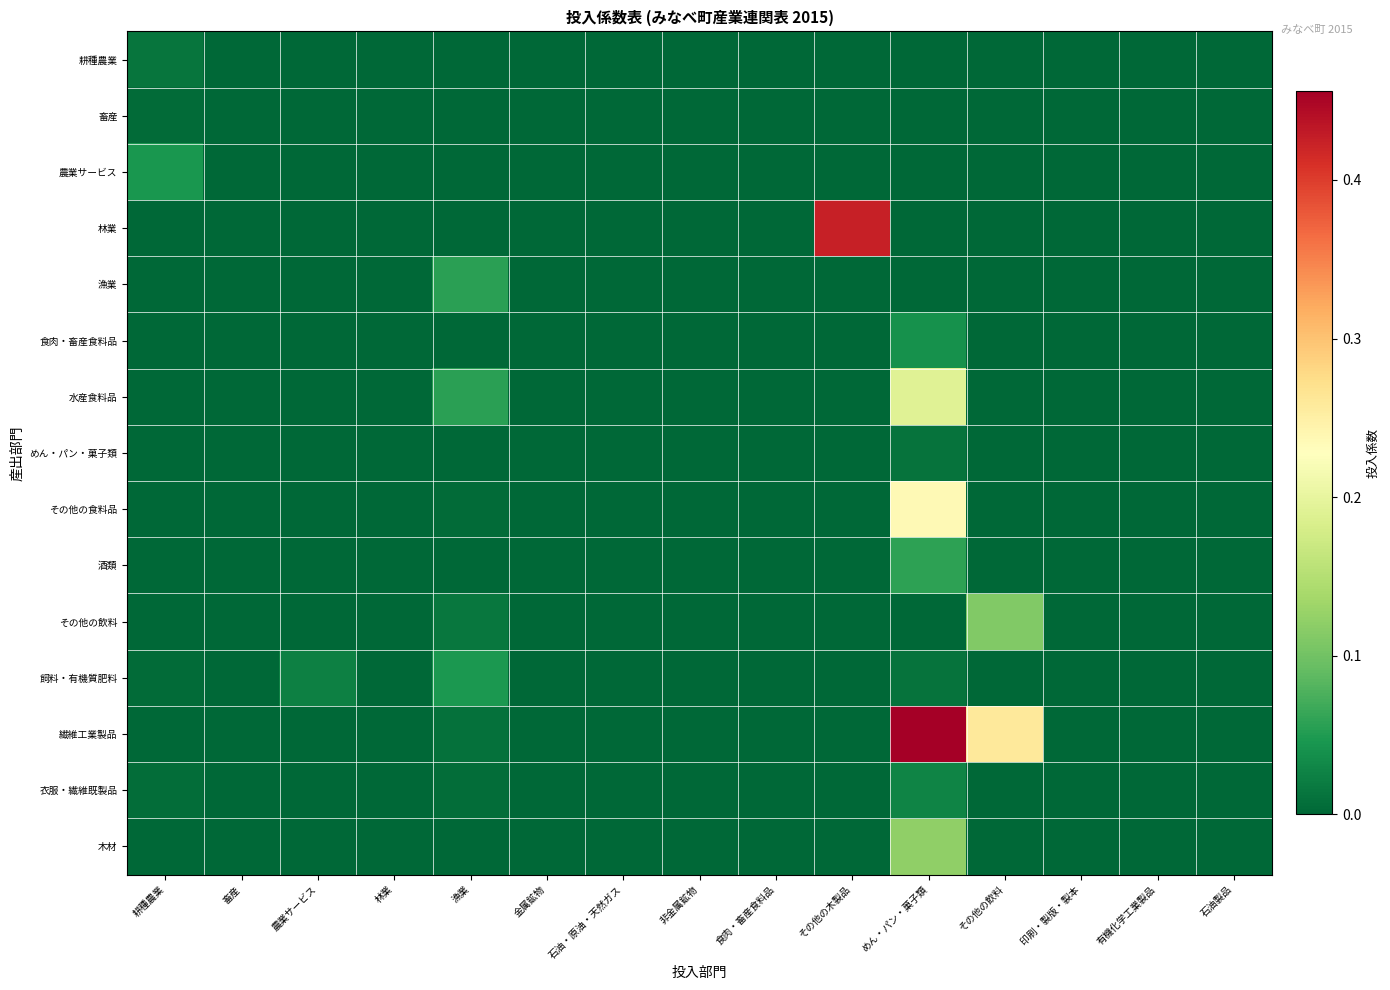

Reading left to right, what are all the values shown in this chart?

耕種農業: 耕種農業=0.0	畜産=0.0	農業サービス=0.0	林業=0.0	漁業=0.0	金属鉱物=0.0	石油・原油・天然ガス=0.0	非金属鉱物=0.0	食肉・畜産食料品=0.0	その他の木製品=0.0	めん・パン・菓子類=0.0	その他の飲料=0.0	印刷・製版・製本=0.0	有機化学工業製品=0.0	石油製品=0.0
畜産: 耕種農業=0.0	畜産=0.0	農業サービス=0.0	林業=0.0	漁業=0.0	金属鉱物=0.0	石油・原油・天然ガス=0.0	非金属鉱物=0.0	食肉・畜産食料品=0.0	その他の木製品=0.0	めん・パン・菓子類=0.0	その他の飲料=0.0	印刷・製版・製本=0.0	有機化学工業製品=0.0	石油製品=0.0
農業サービス: 耕種農業=0.0	畜産=0.0	農業サービス=0.0	林業=0.0	漁業=0.0	金属鉱物=0.0	石油・原油・天然ガス=0.0	非金属鉱物=0.0	食肉・畜産食料品=0.0	その他の木製品=0.0	めん・パン・菓子類=0.0	その他の飲料=0.0	印刷・製版・製本=0.0	有機化学工業製品=0.0	石油製品=0.0
林業: 耕種農業=0.0	畜産=0.0	農業サービス=0.0	林業=0.0	漁業=0.0	金属鉱物=0.0	石油・原油・天然ガス=0.0	非金属鉱物=0.0	食肉・畜産食料品=0.0	その他の木製品=0.4	めん・パン・菓子類=0.0	その他の飲料=0.0	印刷・製版・製本=0.0	有機化学工業製品=0.0	石油製品=0.0
漁業: 耕種農業=0.0	畜産=0.0	農業サービス=0.0	林業=0.0	漁業=0.1	金属鉱物=0.0	石油・原油・天然ガス=0.0	非金属鉱物=0.0	食肉・畜産食料品=0.0	その他の木製品=0.0	めん・パン・菓子類=0.0	その他の飲料=0.0	印刷・製版・製本=0.0	有機化学工業製品=0.0	石油製品=0.0
食肉・畜産食料品: 耕種農業=0.0	畜産=0.0	農業サービス=0.0	林業=0.0	漁業=0.0	金属鉱物=0.0	石油・原油・天然ガス=0.0	非金属鉱物=0.0	食肉・畜産食料品=0.0	その他の木製品=0.0	めん・パン・菓子類=0.0	その他の飲料=0.0	印刷・製版・製本=0.0	有機化学工業製品=0.0	石油製品=0.0
水産食料品: 耕種農業=0.0	畜産=0.0	農業サービス=0.0	林業=0.0	漁業=0.1	金属鉱物=0.0	石油・原油・天然ガス=0.0	非金属鉱物=0.0	食肉・畜産食料品=0.0	その他の木製品=0.0	めん・パン・菓子類=0.2	その他の飲料=0.0	印刷・製版・製本=0.0	有機化学工業製品=0.0	石油製品=0.0
めん・パン・菓子類: 耕種農業=0.0	畜産=0.0	農業サービス=0.0	林業=0.0	漁業=0.0	金属鉱物=0.0	石油・原油・天然ガス=0.0	非金属鉱物=0.0	食肉・畜産食料品=0.0	その他の木製品=0.0	めん・パン・菓子類=0.0	その他の飲料=0.0	印刷・製版・製本=0.0	有機化学工業製品=0.0	石油製品=0.0
その他の食料品: 耕種農業=0.0	畜産=0.0	農業サービス=0.0	林業=0.0	漁業=0.0	金属鉱物=0.0	石油・原油・天然ガス=0.0	非金属鉱物=0.0	食肉・畜産食料品=0.0	その他の木製品=0.0	めん・パン・菓子類=0.2	その他の飲料=0.0	印刷・製版・製本=0.0	有機化学工業製品=0.0	石油製品=0.0
酒類: 耕種農業=0.0	畜産=0.0	農業サービス=0.0	林業=0.0	漁業=0.0	金属鉱物=0.0	石油・原油・天然ガス=0.0	非金属鉱物=0.0	食肉・畜産食料品=0.0	その他の木製品=0.0	めん・パン・菓子類=0.1	その他の飲料=0.0	印刷・製版・製本=0.0	有機化学工業製品=0.0	石油製品=0.0
その他の飲料: 耕種農業=0.0	畜産=0.0	農業サービス=0.0	林業=0.0	漁業=0.0	金属鉱物=0.0	石油・原油・天然ガス=0.0	非金属鉱物=0.0	食肉・畜産食料品=0.0	その他の木製品=0.0	めん・パン・菓子類=0.0	その他の飲料=0.1	印刷・製版・製本=0.0	有機化学工業製品=0.0	石油製品=0.0
飼料・有機質肥料: 耕種農業=0.0	畜産=0.0	農業サービス=0.0	林業=0.0	漁業=0.0	金属鉱物=0.0	石油・原油・天然ガス=0.0	非金属鉱物=0.0	食肉・畜産食料品=0.0	その他の木製品=0.0	めん・パン・菓子類=0.0	その他の飲料=0.0	印刷・製版・製本=0.0	有機化学工業製品=0.0	石油製品=0.0
繊維工業製品: 耕種農業=0.0	畜産=0.0	農業サービス=0.0	林業=0.0	漁業=0.0	金属鉱物=0.0	石油・原油・天然ガス=0.0	非金属鉱物=0.0	食肉・畜産食料品=0.0	その他の木製品=0.0	めん・パン・菓子類=0.5	その他の飲料=0.3	印刷・製版・製本=0.0	有機化学工業製品=0.0	石油製品=0.0
衣服・繊維既製品: 耕種農業=0.0	畜産=0.0	農業サービス=0.0	林業=0.0	漁業=0.0	金属鉱物=0.0	石油・原油・天然ガス=0.0	非金属鉱物=0.0	食肉・畜産食料品=0.0	その他の木製品=0.0	めん・パン・菓子類=0.0	その他の飲料=0.0	印刷・製版・製本=0.0	有機化学工業製品=0.0	石油製品=0.0
木材: 耕種農業=0.0	畜産=0.0	農業サービス=0.0	林業=0.0	漁業=0.0	金属鉱物=0.0	石油・原油・天然ガス=0.0	非金属鉱物=0.0	食肉・畜産食料品=0.0	その他の木製品=0.0	めん・パン・菓子類=0.1	その他の飲料=0.0	印刷・製版・製本=0.0	有機化学工業製品=0.0	石油製品=0.0